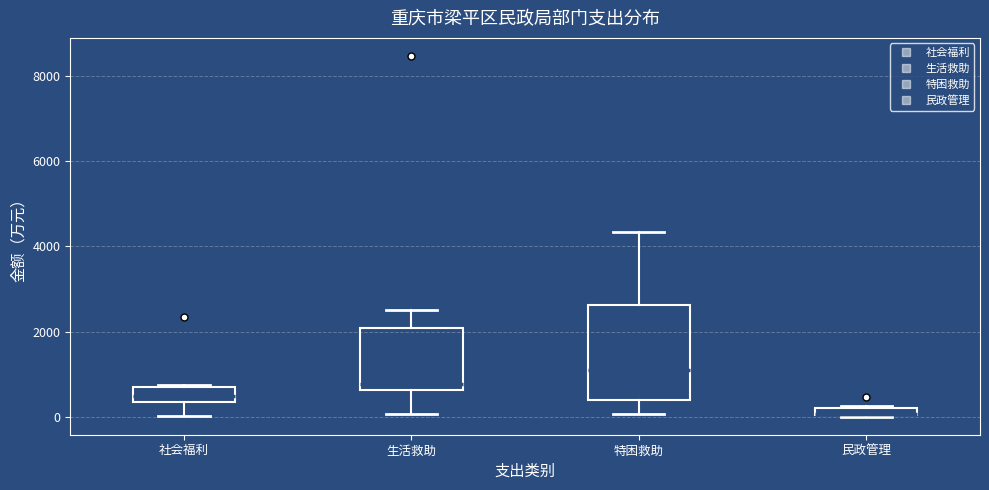

Where is the lower edge of the box for 生活救助 on the y-axis? The values are not printed on the chart, so give them approximately, as read against the axis.

600